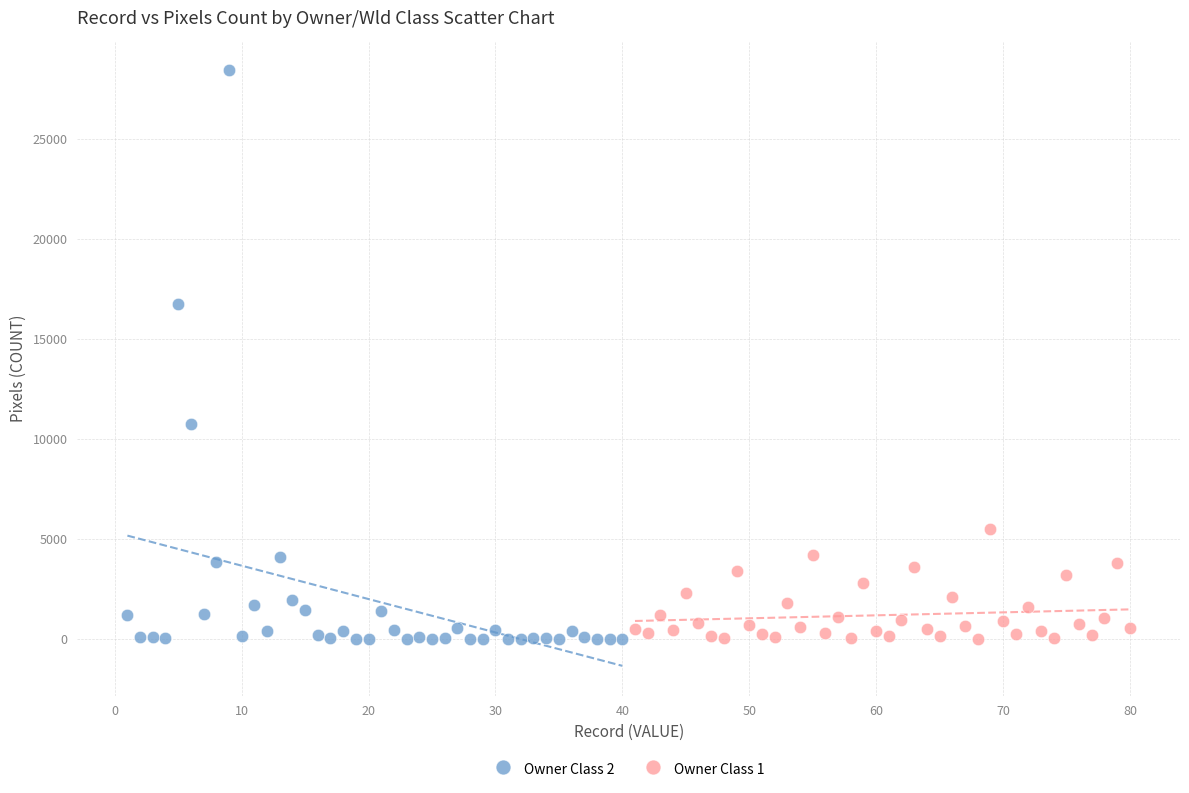

Which series has the widest spread of Y values?

Owner Class 2